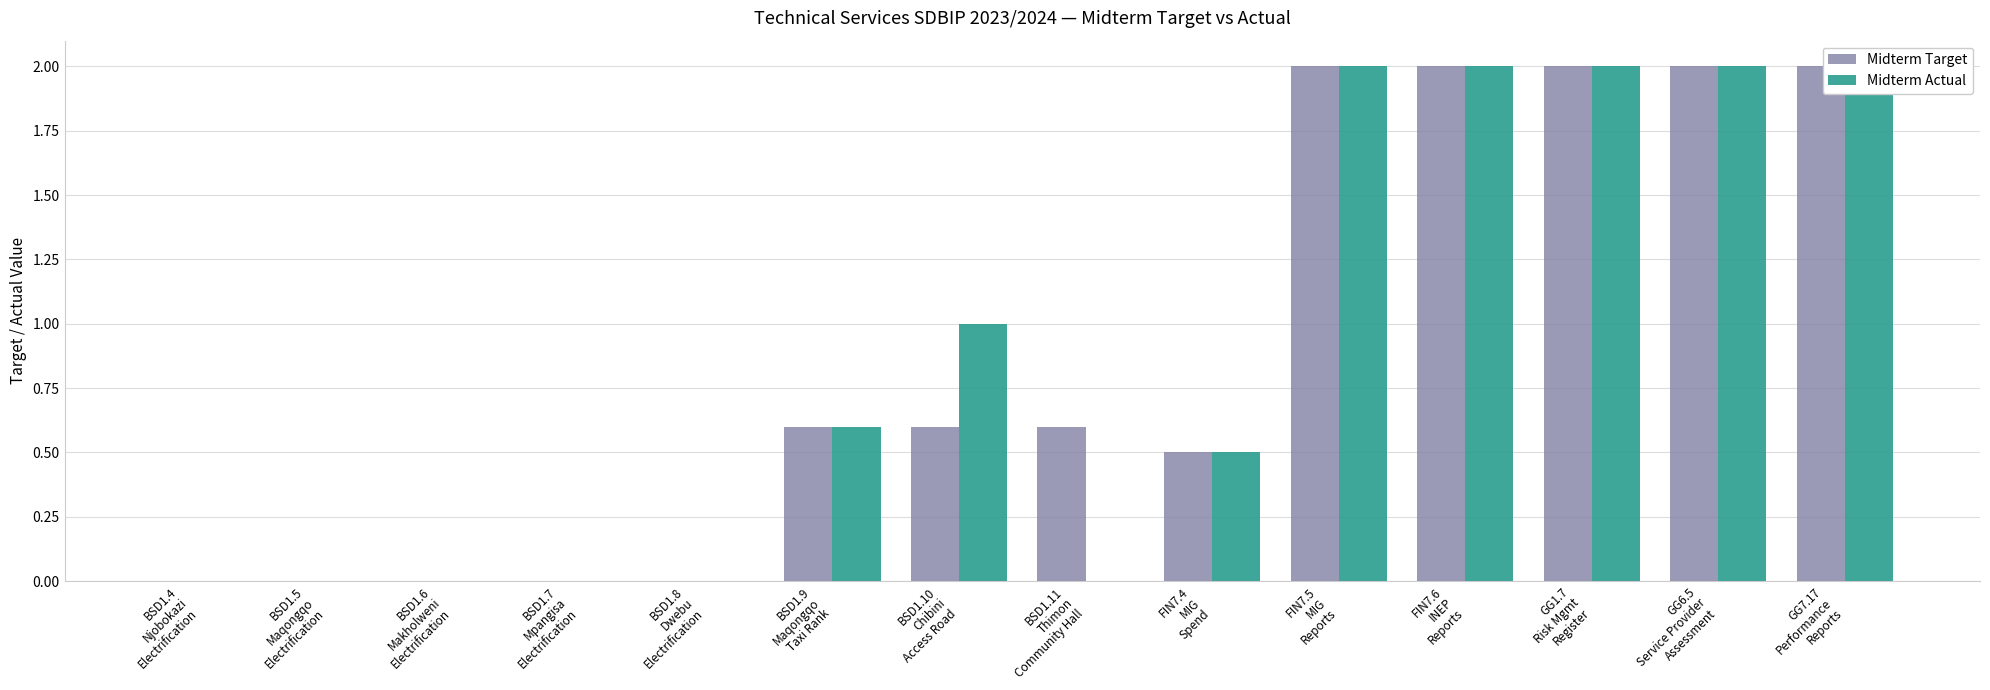

What is the sum of all Midterm Actual values?

12.1